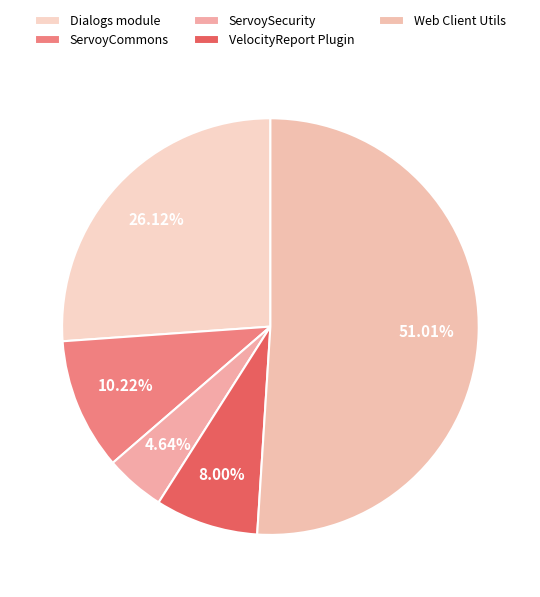

Combined, what portion of the pie is ServoyCommons and VelocityReport Plugin?

18.2%